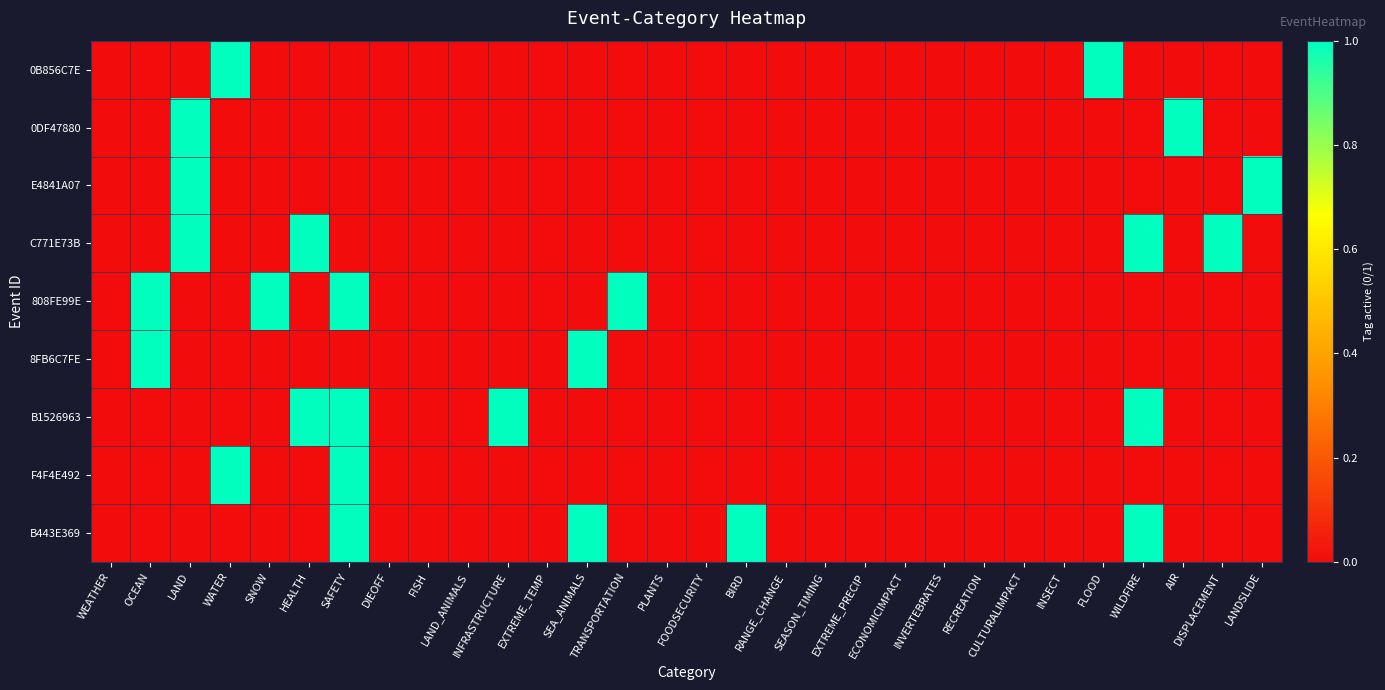

Reading right to left, transcribe all the data shown in this chart.

0B856C7E: LANDSLIDE=0	DISPLACEMENT=0	AIR=0	WILDFIRE=0	FLOOD=1	INSECT=0	CULTURALIMPACT=0	RECREATION=0	INVERTEBRATES=0	ECONOMICIMPACT=0	EXTREME_PRECIP=0	SEASON_TIMING=0	RANGE_CHANGE=0	BIRD=0	FOODSECURITY=0	PLANTS=0	TRANSPORTATION=0	SEA_ANIMALS=0	EXTREME_TEMP=0	INFRASTRUCTURE=0	LAND_ANIMALS=0	FISH=0	DIEOFF=0	SAFETY=0	HEALTH=0	SNOW=0	WATER=1	LAND=0	OCEAN=0	WEATHER=0
0DF47880: LANDSLIDE=0	DISPLACEMENT=0	AIR=1	WILDFIRE=0	FLOOD=0	INSECT=0	CULTURALIMPACT=0	RECREATION=0	INVERTEBRATES=0	ECONOMICIMPACT=0	EXTREME_PRECIP=0	SEASON_TIMING=0	RANGE_CHANGE=0	BIRD=0	FOODSECURITY=0	PLANTS=0	TRANSPORTATION=0	SEA_ANIMALS=0	EXTREME_TEMP=0	INFRASTRUCTURE=0	LAND_ANIMALS=0	FISH=0	DIEOFF=0	SAFETY=0	HEALTH=0	SNOW=0	WATER=0	LAND=1	OCEAN=0	WEATHER=0
E4841A07: LANDSLIDE=1	DISPLACEMENT=0	AIR=0	WILDFIRE=0	FLOOD=0	INSECT=0	CULTURALIMPACT=0	RECREATION=0	INVERTEBRATES=0	ECONOMICIMPACT=0	EXTREME_PRECIP=0	SEASON_TIMING=0	RANGE_CHANGE=0	BIRD=0	FOODSECURITY=0	PLANTS=0	TRANSPORTATION=0	SEA_ANIMALS=0	EXTREME_TEMP=0	INFRASTRUCTURE=0	LAND_ANIMALS=0	FISH=0	DIEOFF=0	SAFETY=0	HEALTH=0	SNOW=0	WATER=0	LAND=1	OCEAN=0	WEATHER=0
C771E73B: LANDSLIDE=0	DISPLACEMENT=1	AIR=0	WILDFIRE=1	FLOOD=0	INSECT=0	CULTURALIMPACT=0	RECREATION=0	INVERTEBRATES=0	ECONOMICIMPACT=0	EXTREME_PRECIP=0	SEASON_TIMING=0	RANGE_CHANGE=0	BIRD=0	FOODSECURITY=0	PLANTS=0	TRANSPORTATION=0	SEA_ANIMALS=0	EXTREME_TEMP=0	INFRASTRUCTURE=0	LAND_ANIMALS=0	FISH=0	DIEOFF=0	SAFETY=0	HEALTH=1	SNOW=0	WATER=0	LAND=1	OCEAN=0	WEATHER=0
808FE99E: LANDSLIDE=0	DISPLACEMENT=0	AIR=0	WILDFIRE=0	FLOOD=0	INSECT=0	CULTURALIMPACT=0	RECREATION=0	INVERTEBRATES=0	ECONOMICIMPACT=0	EXTREME_PRECIP=0	SEASON_TIMING=0	RANGE_CHANGE=0	BIRD=0	FOODSECURITY=0	PLANTS=0	TRANSPORTATION=1	SEA_ANIMALS=0	EXTREME_TEMP=0	INFRASTRUCTURE=0	LAND_ANIMALS=0	FISH=0	DIEOFF=0	SAFETY=1	HEALTH=0	SNOW=1	WATER=0	LAND=0	OCEAN=1	WEATHER=0
8FB6C7FE: LANDSLIDE=0	DISPLACEMENT=0	AIR=0	WILDFIRE=0	FLOOD=0	INSECT=0	CULTURALIMPACT=0	RECREATION=0	INVERTEBRATES=0	ECONOMICIMPACT=0	EXTREME_PRECIP=0	SEASON_TIMING=0	RANGE_CHANGE=0	BIRD=0	FOODSECURITY=0	PLANTS=0	TRANSPORTATION=0	SEA_ANIMALS=1	EXTREME_TEMP=0	INFRASTRUCTURE=0	LAND_ANIMALS=0	FISH=0	DIEOFF=0	SAFETY=0	HEALTH=0	SNOW=0	WATER=0	LAND=0	OCEAN=1	WEATHER=0
B1526963: LANDSLIDE=0	DISPLACEMENT=0	AIR=0	WILDFIRE=1	FLOOD=0	INSECT=0	CULTURALIMPACT=0	RECREATION=0	INVERTEBRATES=0	ECONOMICIMPACT=0	EXTREME_PRECIP=0	SEASON_TIMING=0	RANGE_CHANGE=0	BIRD=0	FOODSECURITY=0	PLANTS=0	TRANSPORTATION=0	SEA_ANIMALS=0	EXTREME_TEMP=0	INFRASTRUCTURE=1	LAND_ANIMALS=0	FISH=0	DIEOFF=0	SAFETY=1	HEALTH=1	SNOW=0	WATER=0	LAND=0	OCEAN=0	WEATHER=0
F4F4E492: LANDSLIDE=0	DISPLACEMENT=0	AIR=0	WILDFIRE=0	FLOOD=0	INSECT=0	CULTURALIMPACT=0	RECREATION=0	INVERTEBRATES=0	ECONOMICIMPACT=0	EXTREME_PRECIP=0	SEASON_TIMING=0	RANGE_CHANGE=0	BIRD=0	FOODSECURITY=0	PLANTS=0	TRANSPORTATION=0	SEA_ANIMALS=0	EXTREME_TEMP=0	INFRASTRUCTURE=0	LAND_ANIMALS=0	FISH=0	DIEOFF=0	SAFETY=1	HEALTH=0	SNOW=0	WATER=1	LAND=0	OCEAN=0	WEATHER=0
B443E369: LANDSLIDE=0	DISPLACEMENT=0	AIR=0	WILDFIRE=1	FLOOD=0	INSECT=0	CULTURALIMPACT=0	RECREATION=0	INVERTEBRATES=0	ECONOMICIMPACT=0	EXTREME_PRECIP=0	SEASON_TIMING=0	RANGE_CHANGE=0	BIRD=1	FOODSECURITY=0	PLANTS=0	TRANSPORTATION=0	SEA_ANIMALS=1	EXTREME_TEMP=0	INFRASTRUCTURE=0	LAND_ANIMALS=0	FISH=0	DIEOFF=0	SAFETY=1	HEALTH=0	SNOW=0	WATER=0	LAND=0	OCEAN=0	WEATHER=0